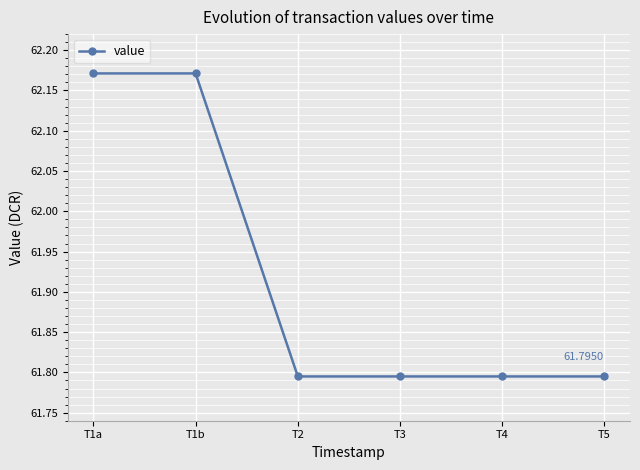

What is the sum of all values?

371.5